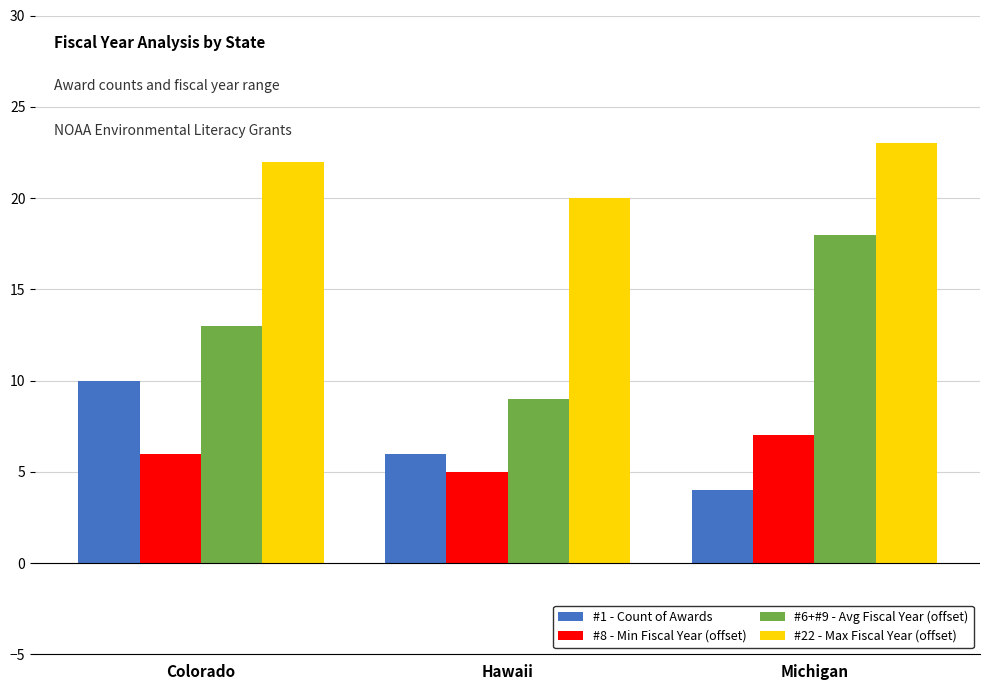

How many series are shown in this chart?

4